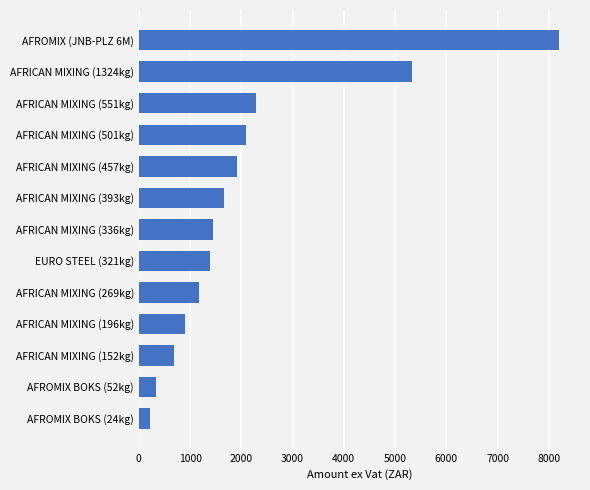

Is it true that the value at AFRICAN MIXING (457kg) is 944.9?

False